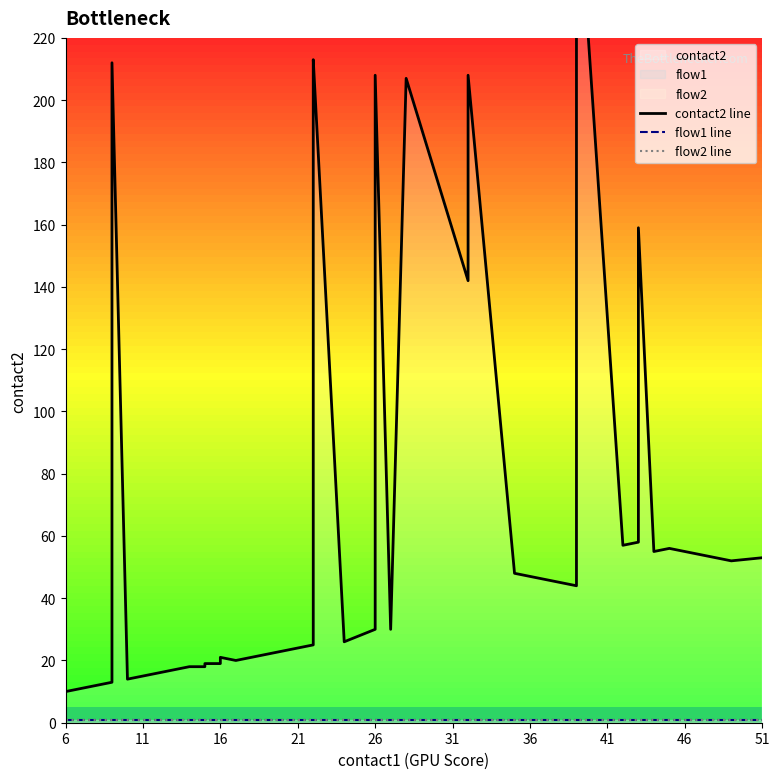

True or false: flow2 line has more than 2 points higher than both neighbors.

False